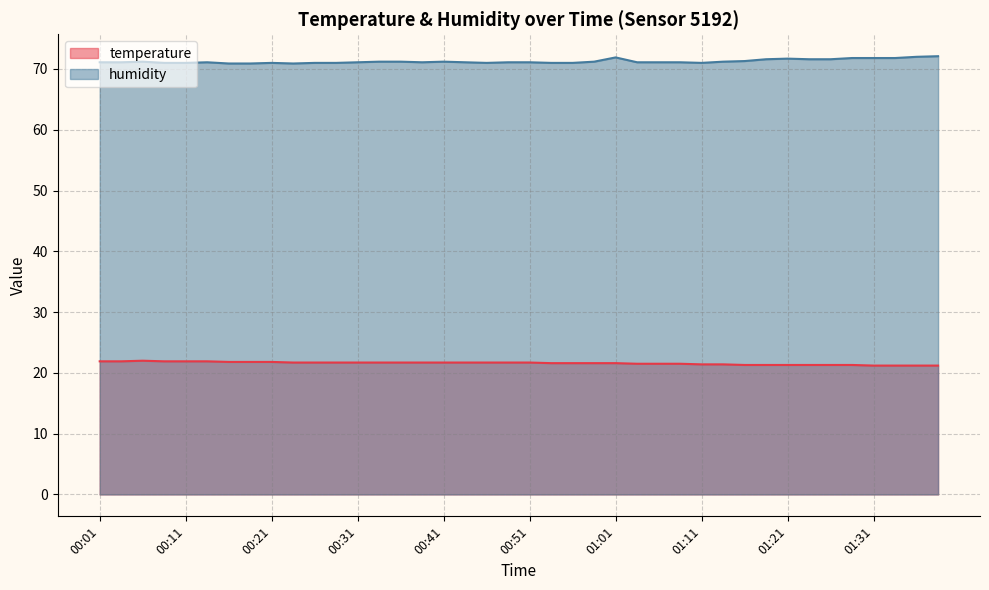

What is the label of the 1st point from the right?

01:39